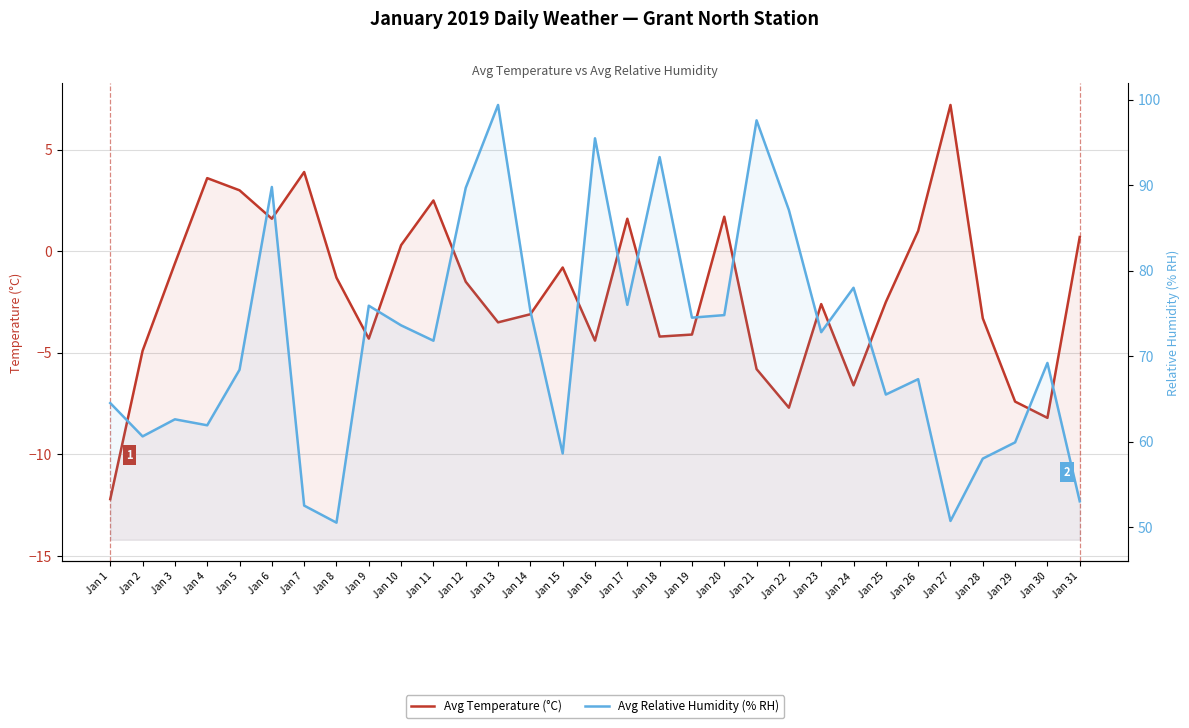

Read the Avg Temperature (°C) value at Jan 30.

-8.2